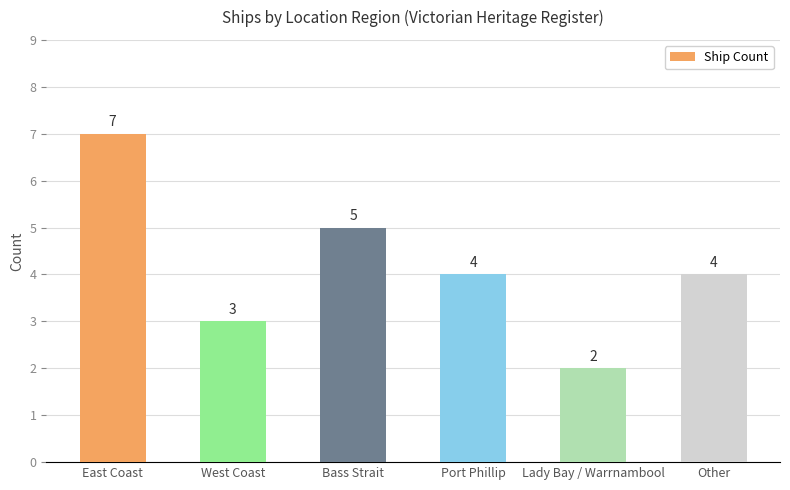

What is the minimum value shown in the chart?

2